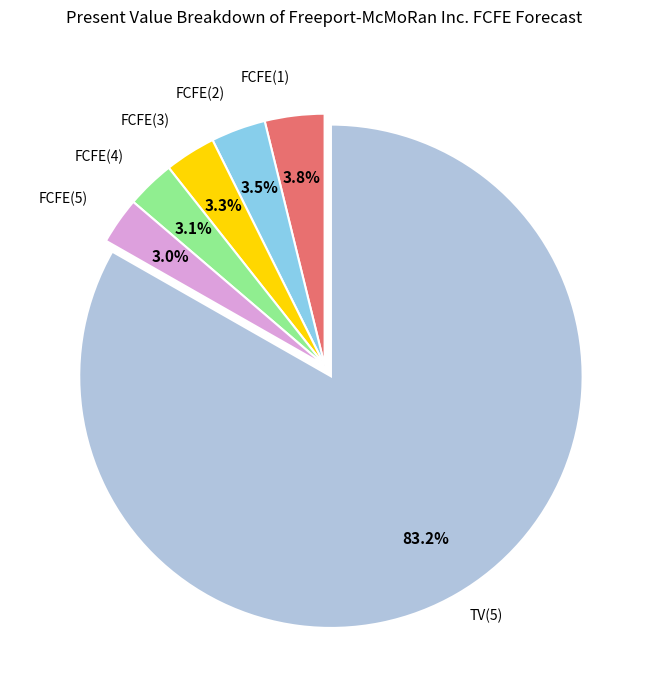

Is there any slice that represents more than half of the pie?

Yes